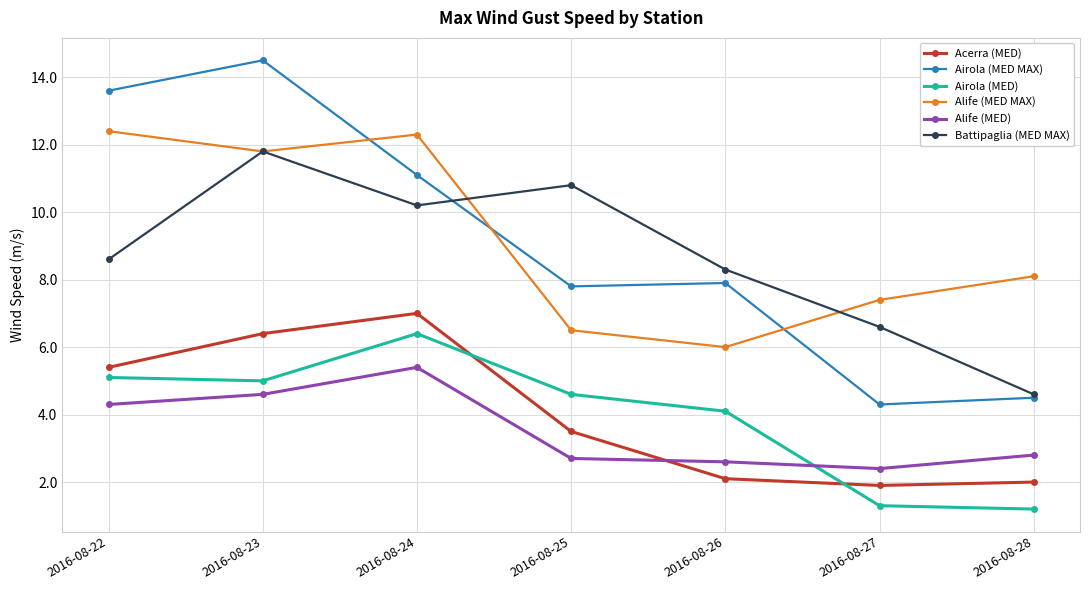

What is the difference between the highest and lowest values at 2016-08-27?

6.1